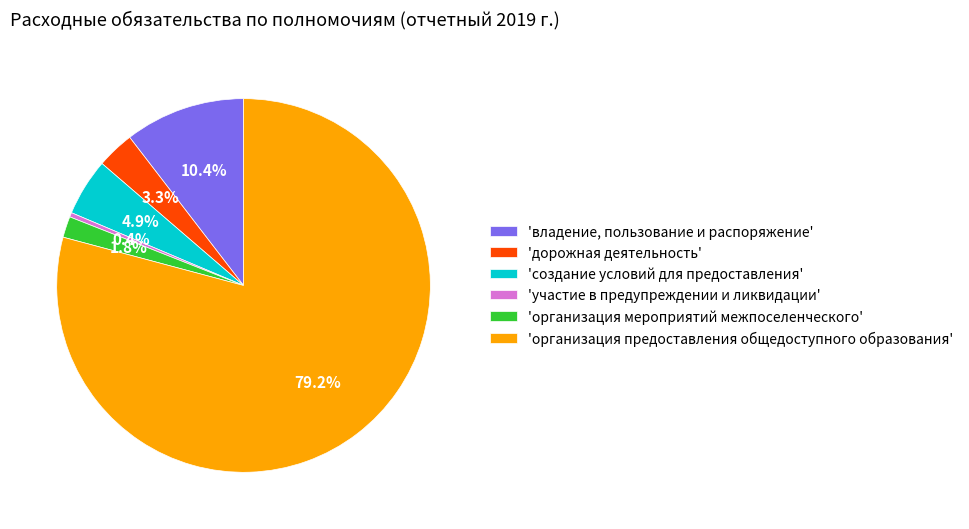

How many segments does this pie chart have?

6